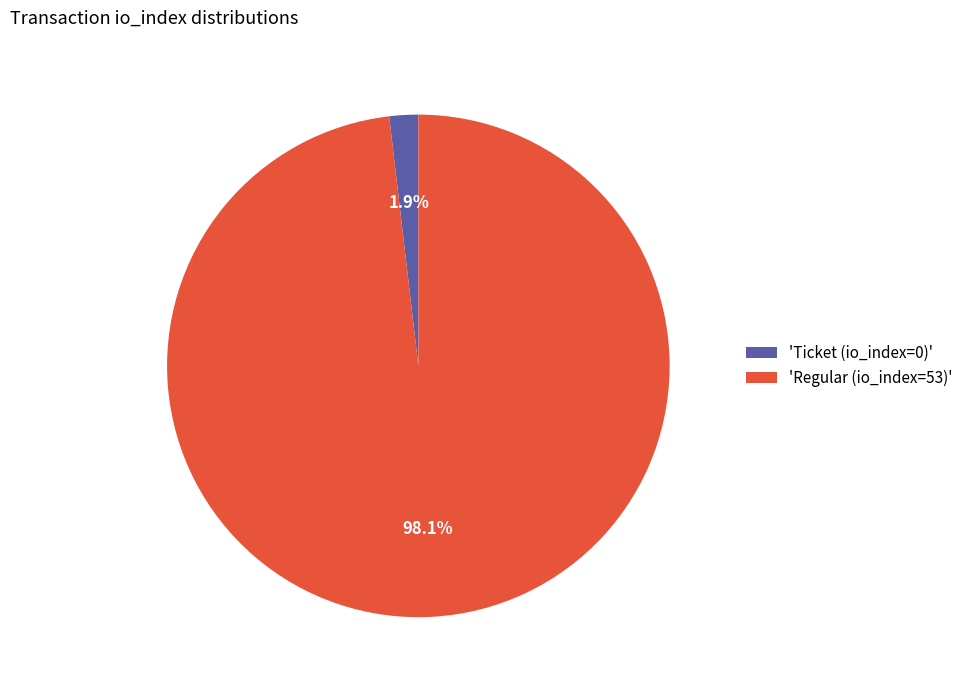

Between 'Ticket (io_index=0)' and 'Regular (io_index=53)', which is larger?

'Regular (io_index=53)'